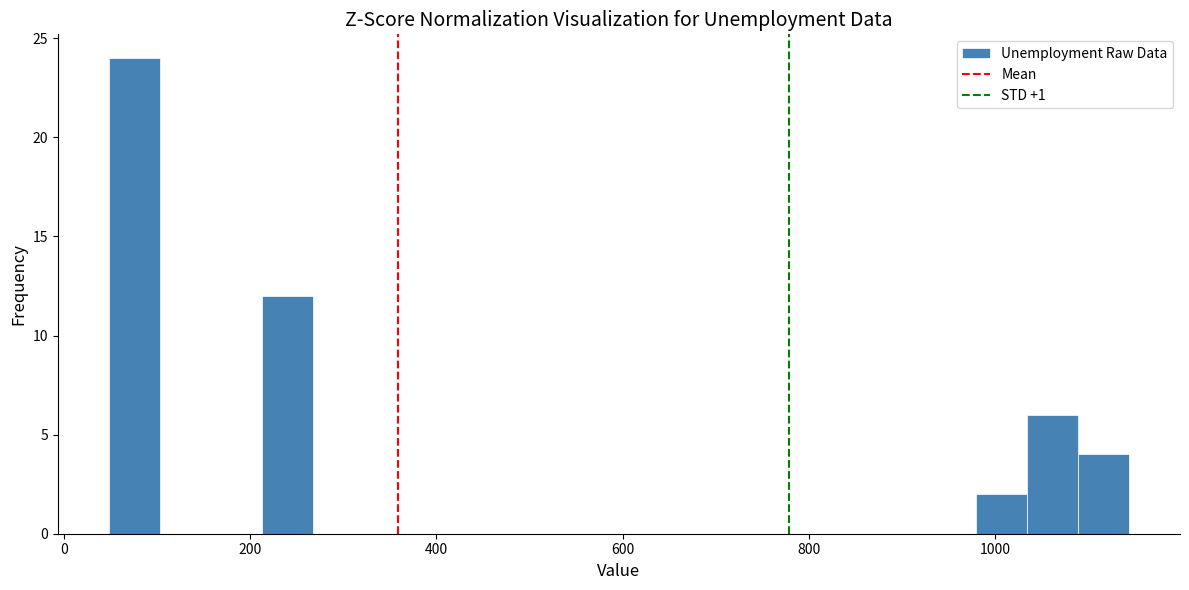

Read against the x-axis, roughly where is the centre of the tallest bar?

80